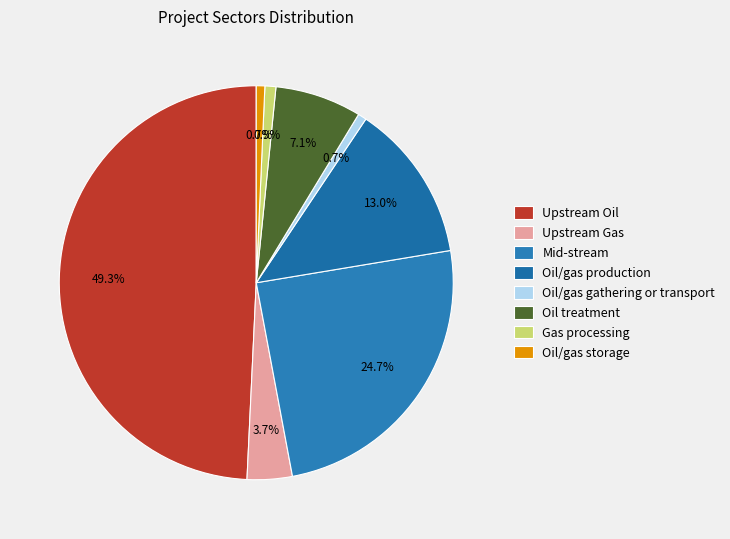

What percentage is the Gas processing slice, to the nearest percent?

1%